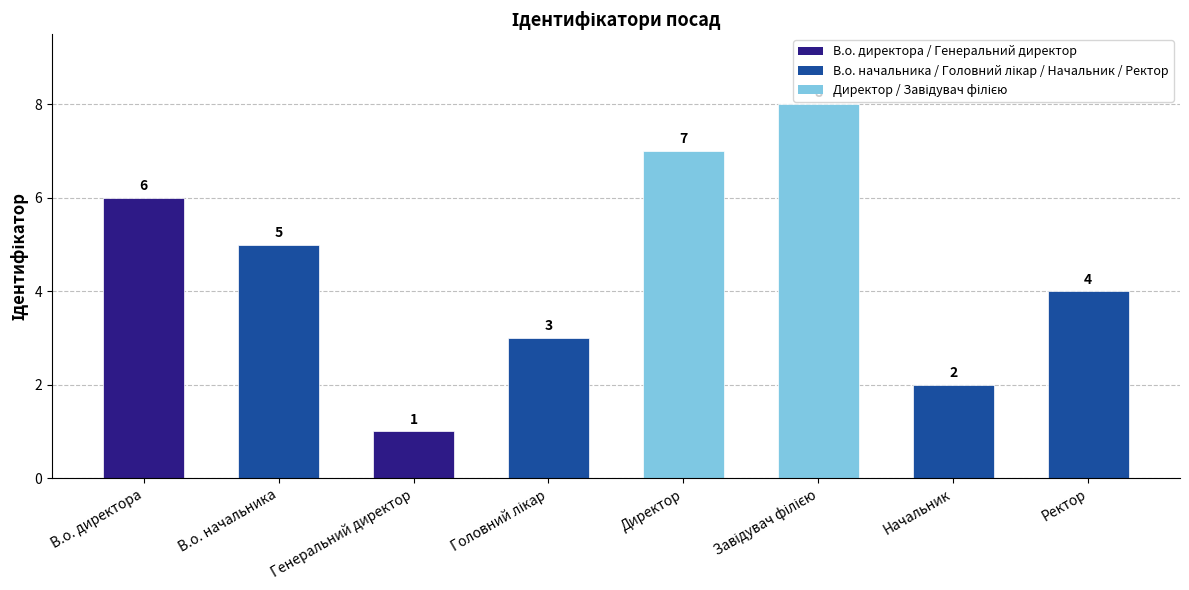

Count the number of categories in the chart.

8